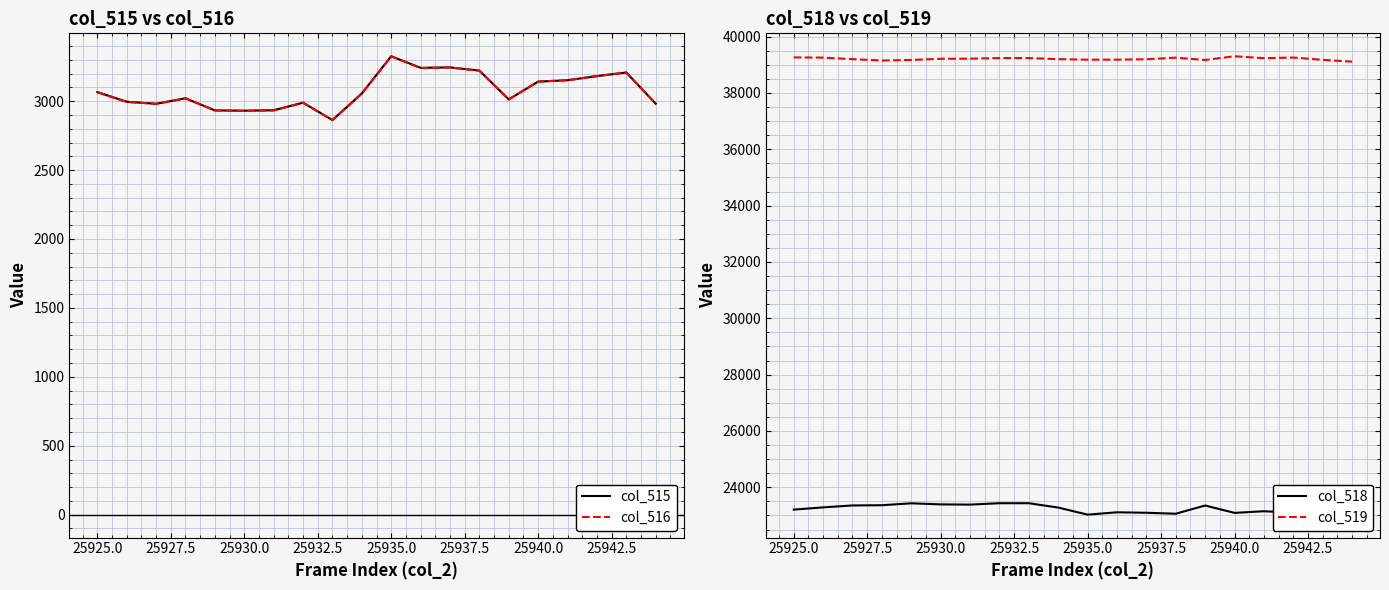

What is the maximum value for col_515?

3326